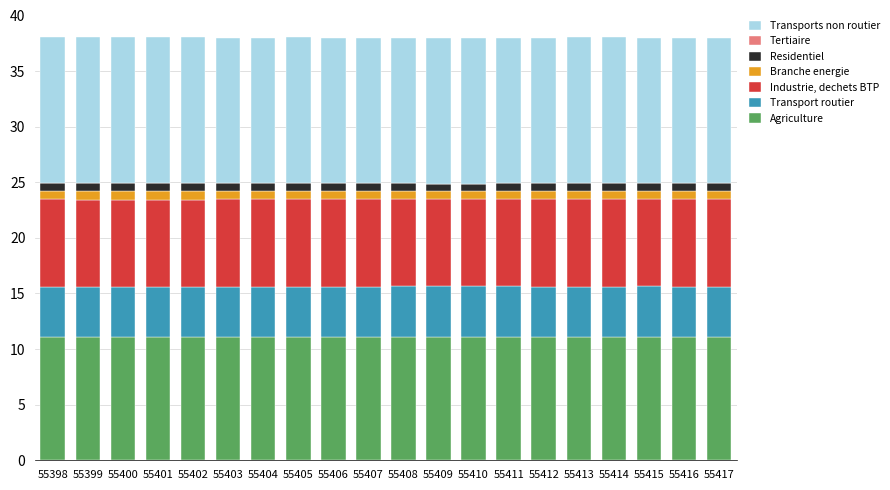

The value of Tertiaire at 55399 is 0.0. True or false?

True